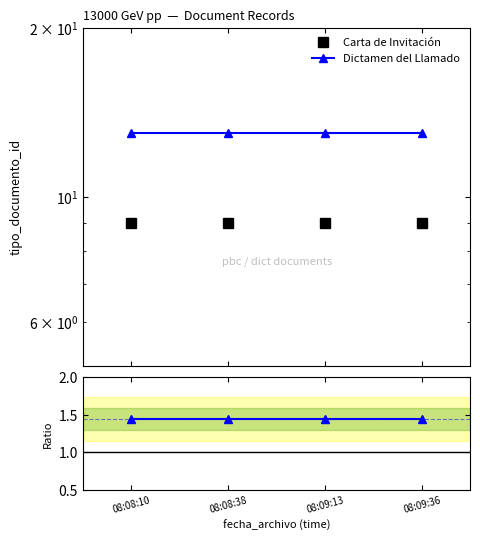

Which series has the largest total across all categories?

Dictamen del Llamado